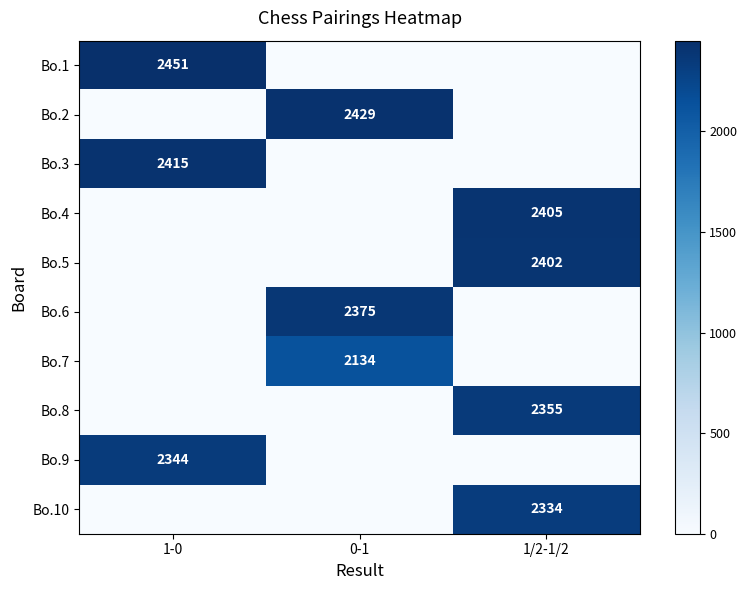

The Bo.4 series shows 3223 at 1/2-1/2. True or false?

False